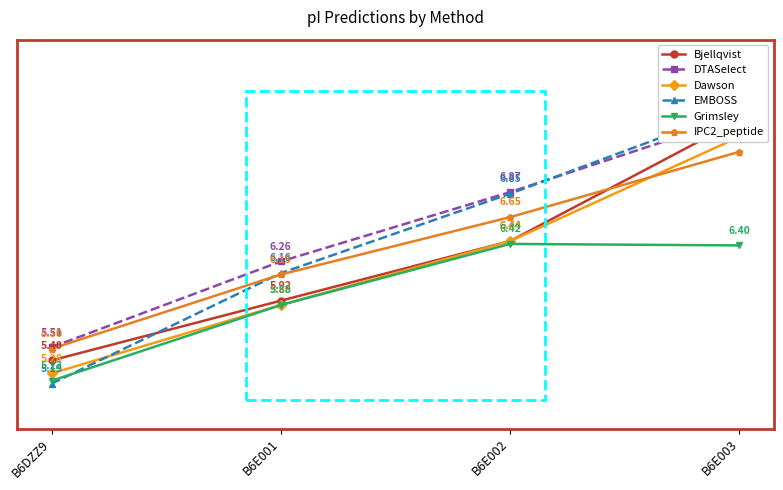

Which series changed the most between B6E001 and B6E002?

EMBOSS